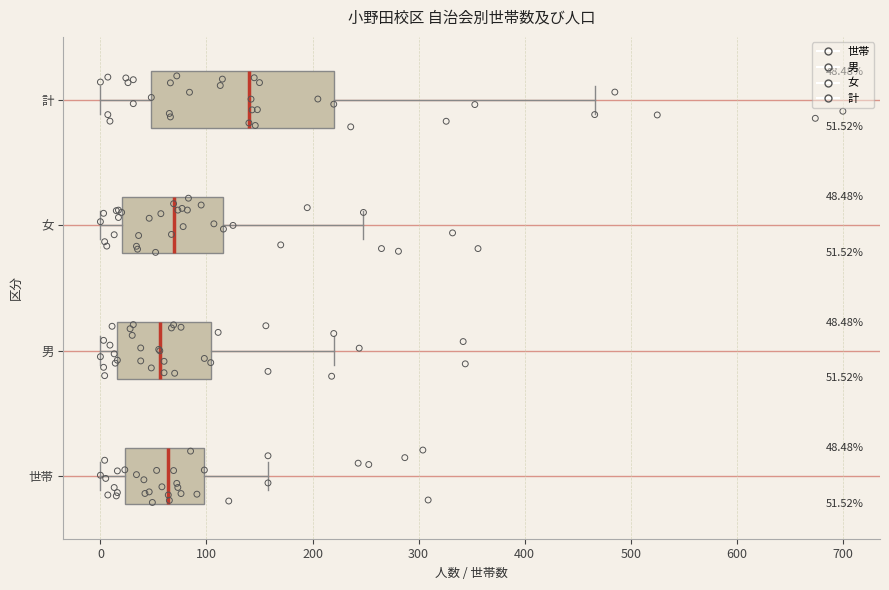

Which box's median line is the furthest to the right?

計